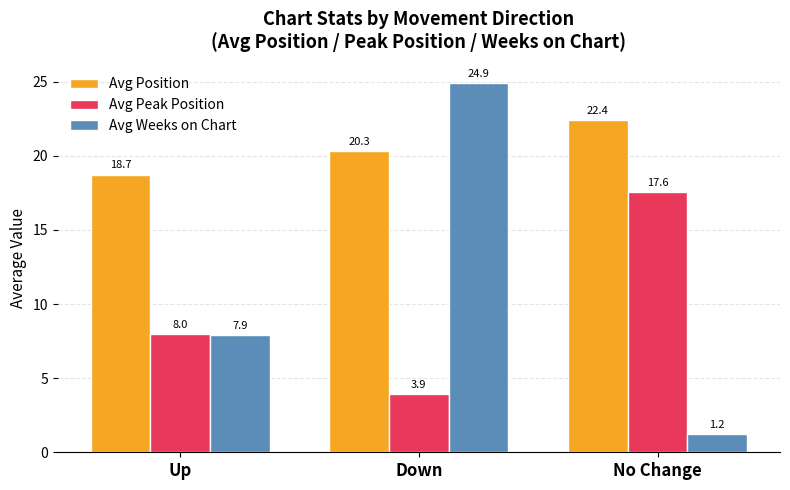

What is the minimum value for Avg Weeks on Chart?

1.2